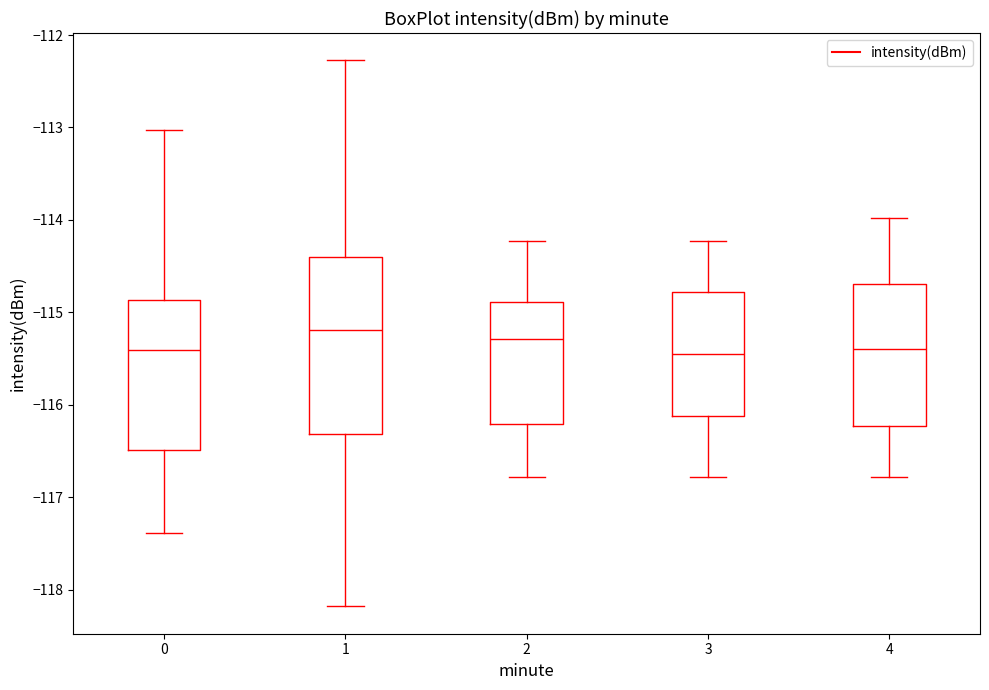

Reading left to right, transcribe this box plot: for each box, give where its median line is, the range the box spans, and where its two whiskers end, as read against the y-axis. The values are not printed on the chart, so give them approximately, as read against the axis.

0: median -115.4, box -116.5 to -114.9, whiskers -117.4 to -113.0
1: median -115.2, box -116.3 to -114.4, whiskers -118.2 to -112.3
2: median -115.3, box -116.2 to -114.9, whiskers -116.8 to -114.2
3: median -115.4, box -116.1 to -114.8, whiskers -116.8 to -114.2
4: median -115.4, box -116.2 to -114.7, whiskers -116.8 to -114.0